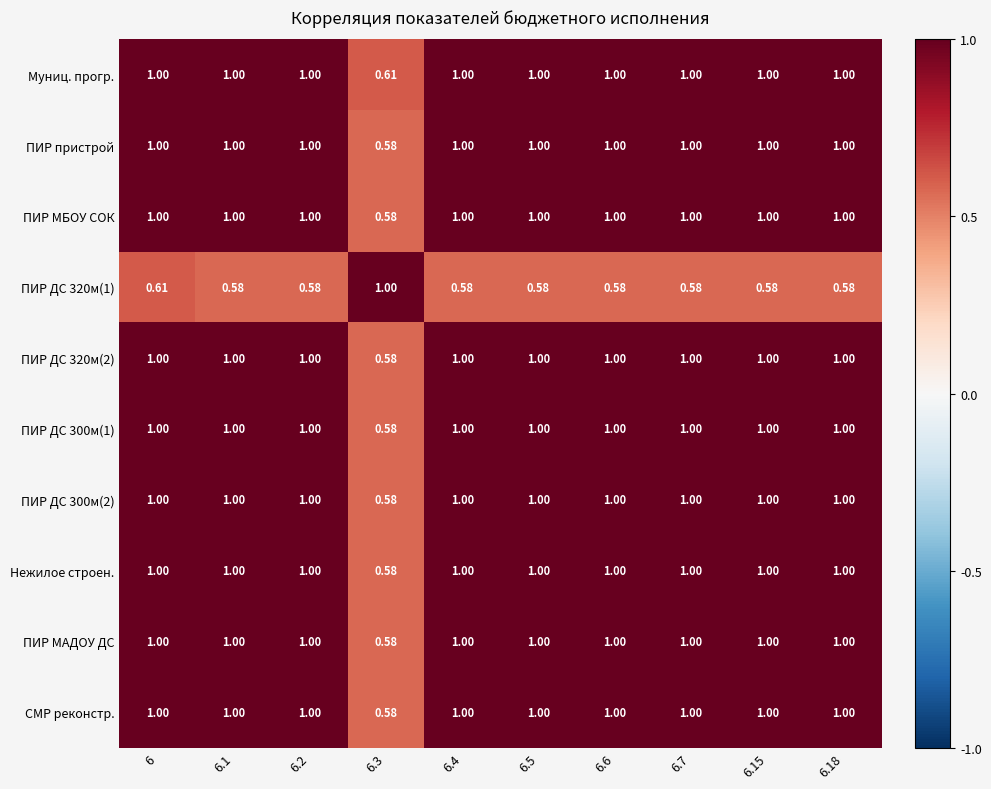

Is the value of Нежилое строен. at 6.3 greater than the value of ПИР ДС 320м(2) at 6.6?

No